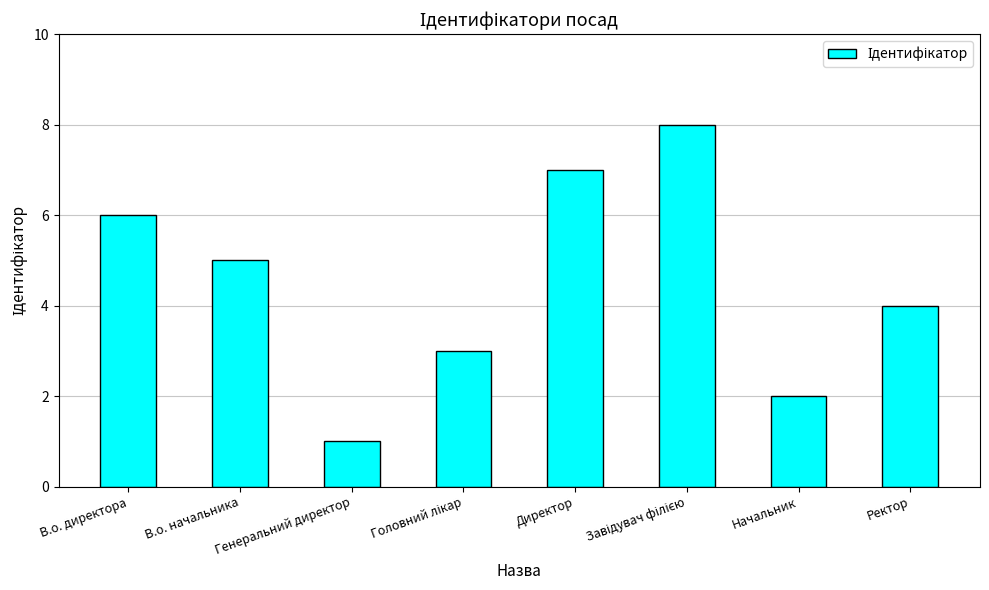

What is the sum of all values?

36